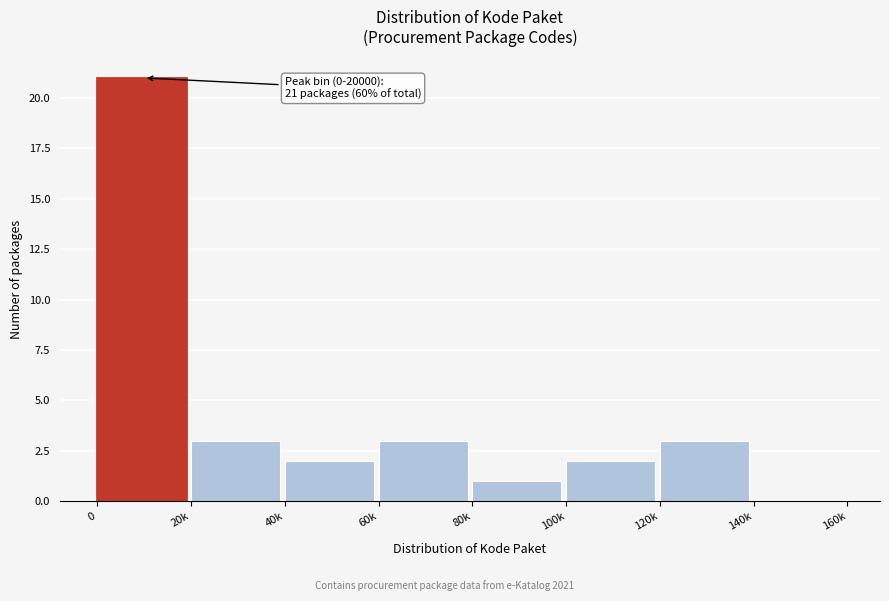

Reading left to right, extract all data points from this chart.

0=21	20k=3	40k=2	60k=3	80k=1	100k=2	120k=3	140k=0